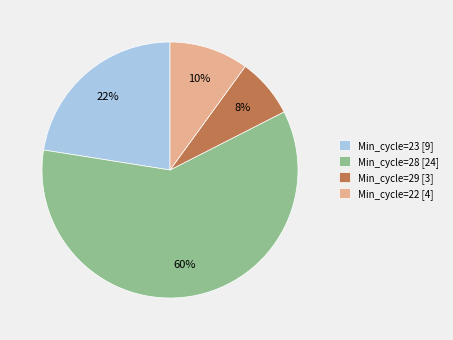

How many slices are in this pie chart?

4